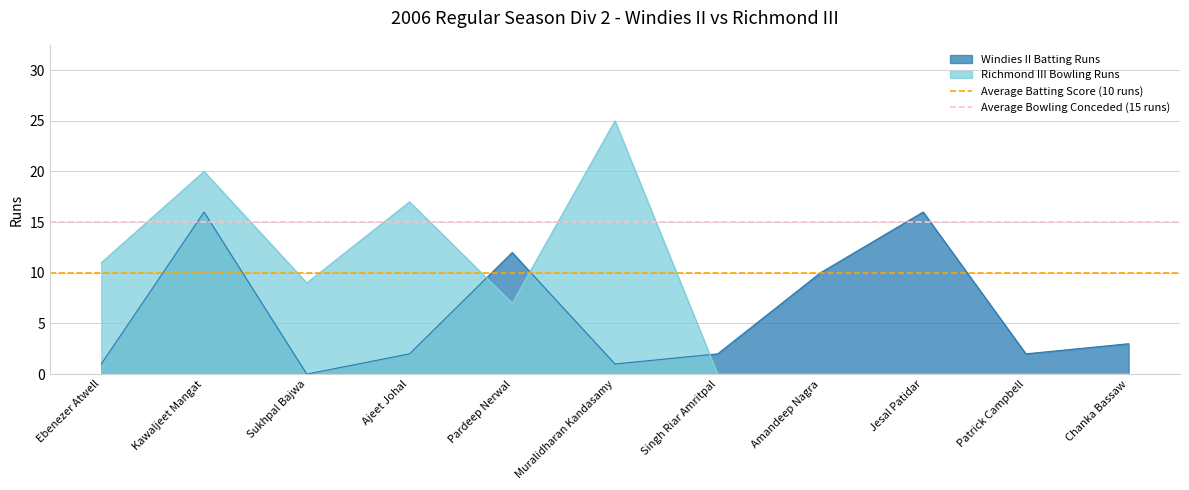

Which series ends up on top after the final intersection of Windies II Batting Runs and Richmond III Bowling Runs?

Windies II Batting Runs